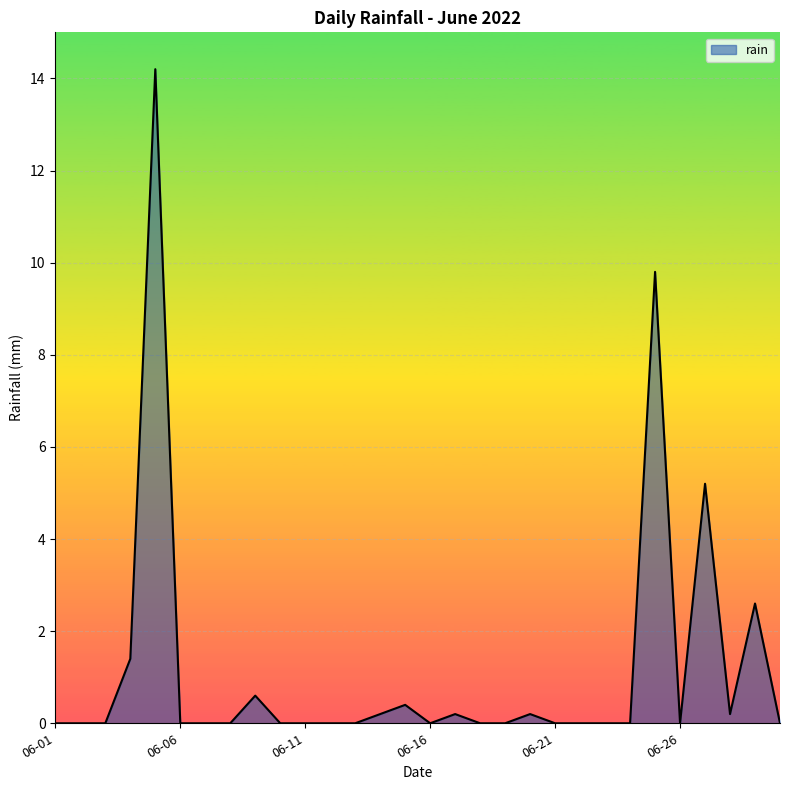

What is the greatest value displayed?

14.2